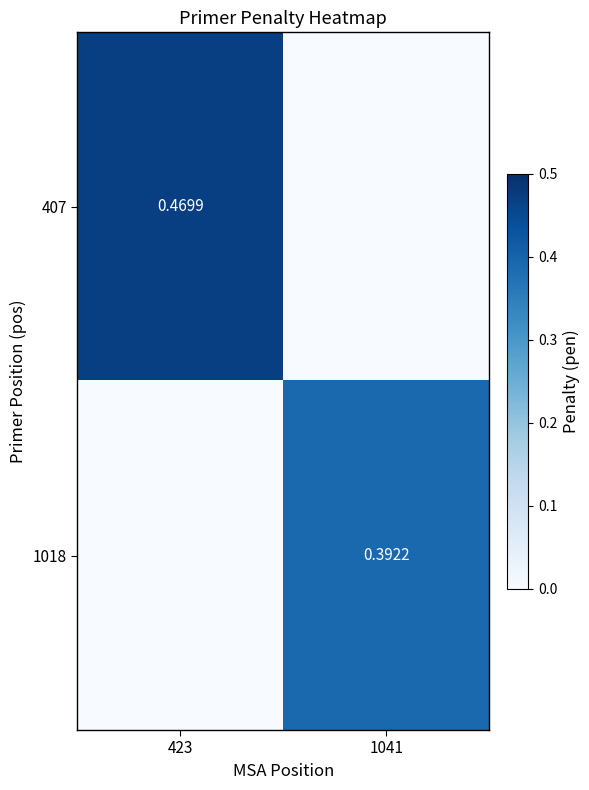

The value of 407 at 423 is 0.8. True or false?

False